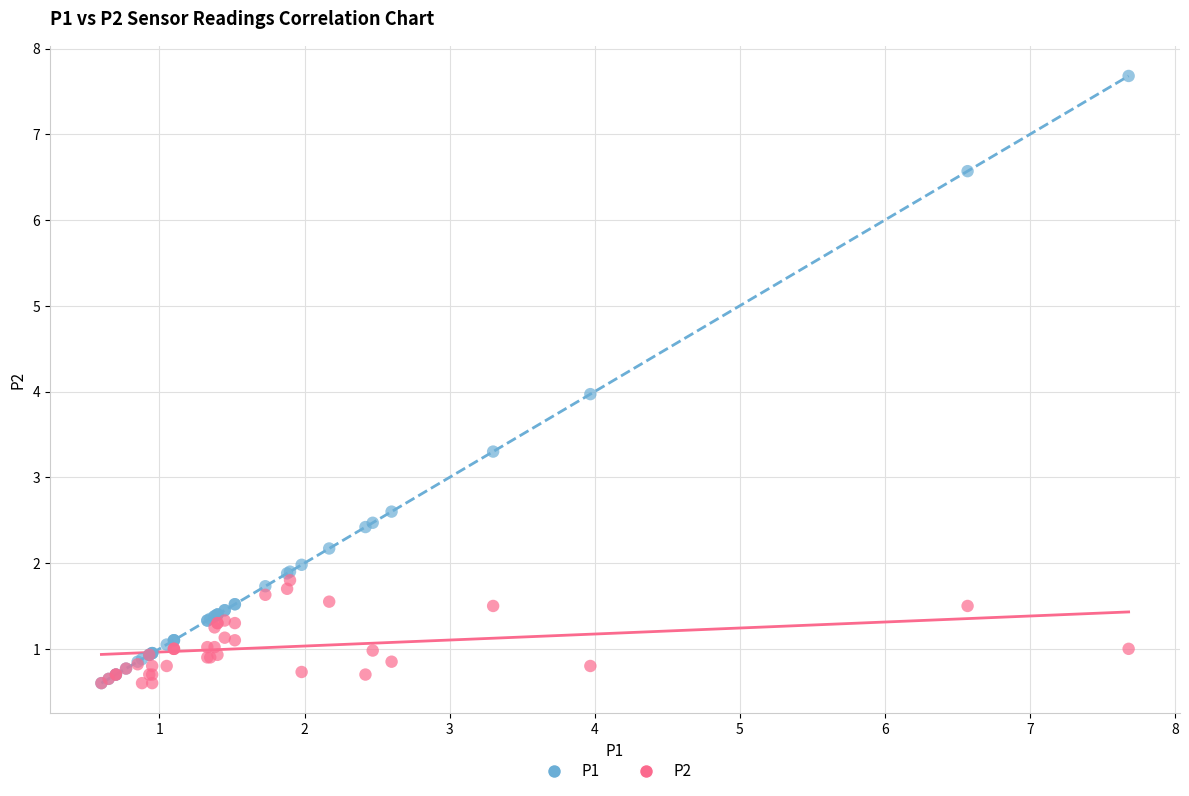

What are all the series names shown in the legend?

P1, P2